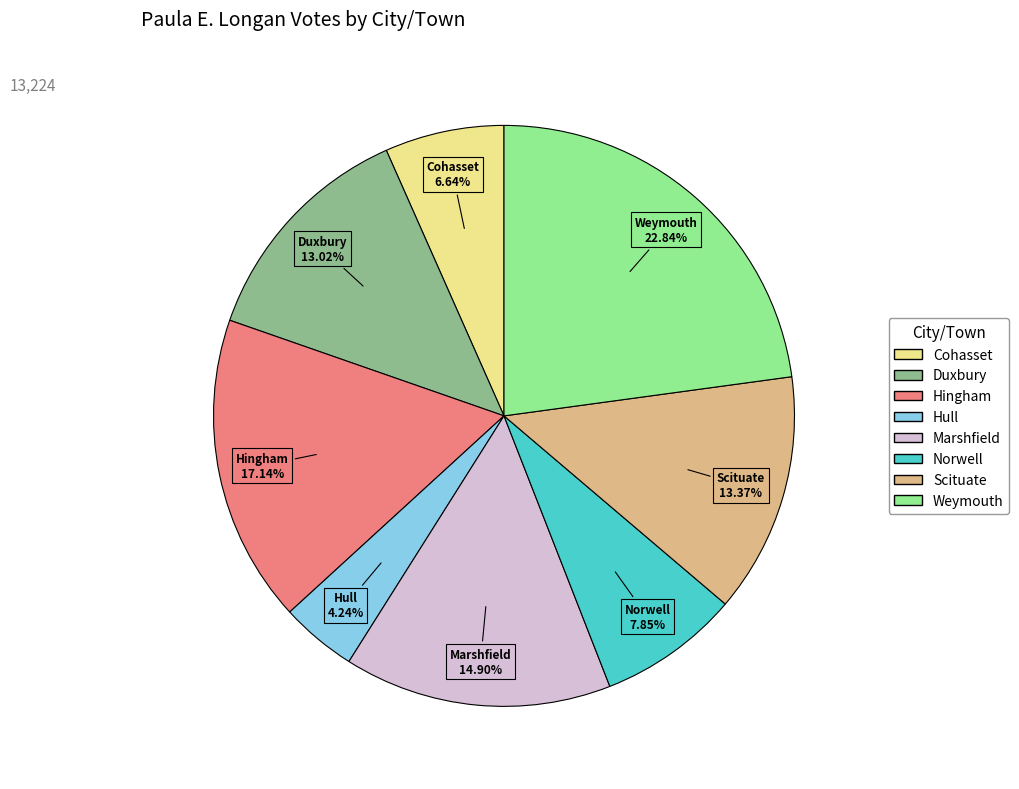

Combined, do Cohasset and Norwell account for over 50%?

No